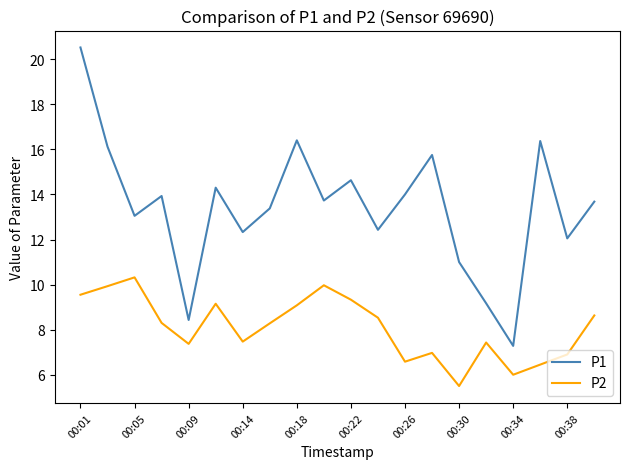

What is the greatest value displayed?

20.5